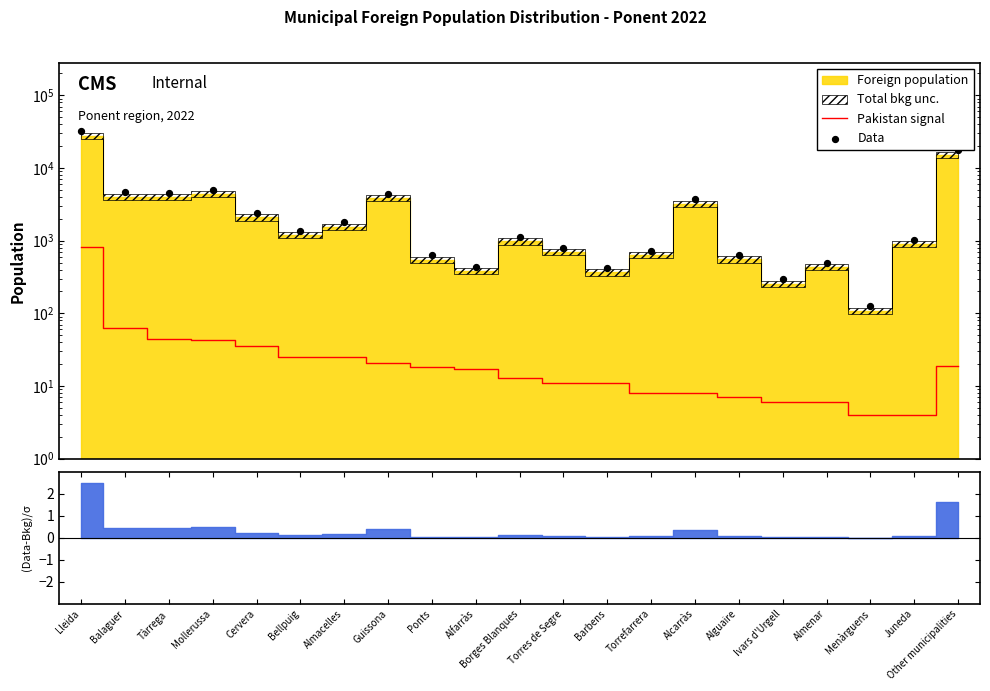

Which series reaches the minimum Y coordinate?

Pakistan signal